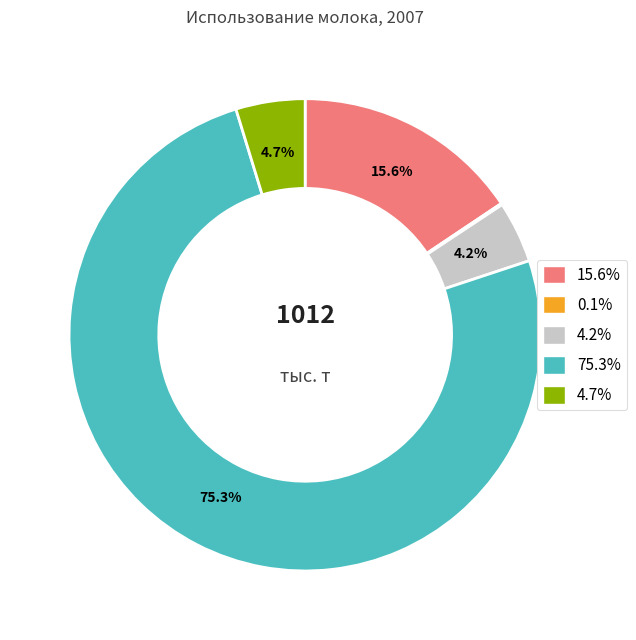

Is there a majority slice in this chart?

Yes